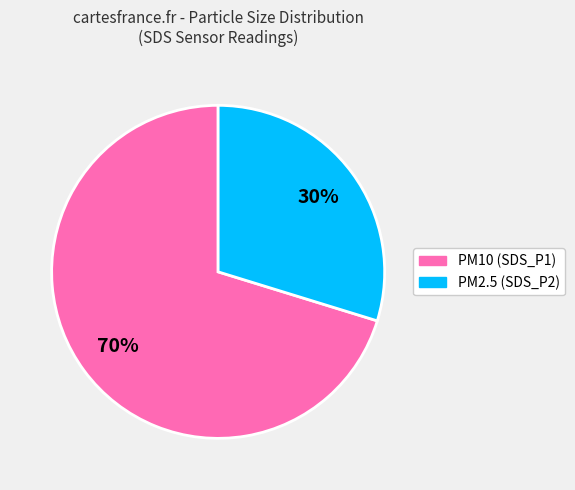

Count the number of slices in the pie.

2